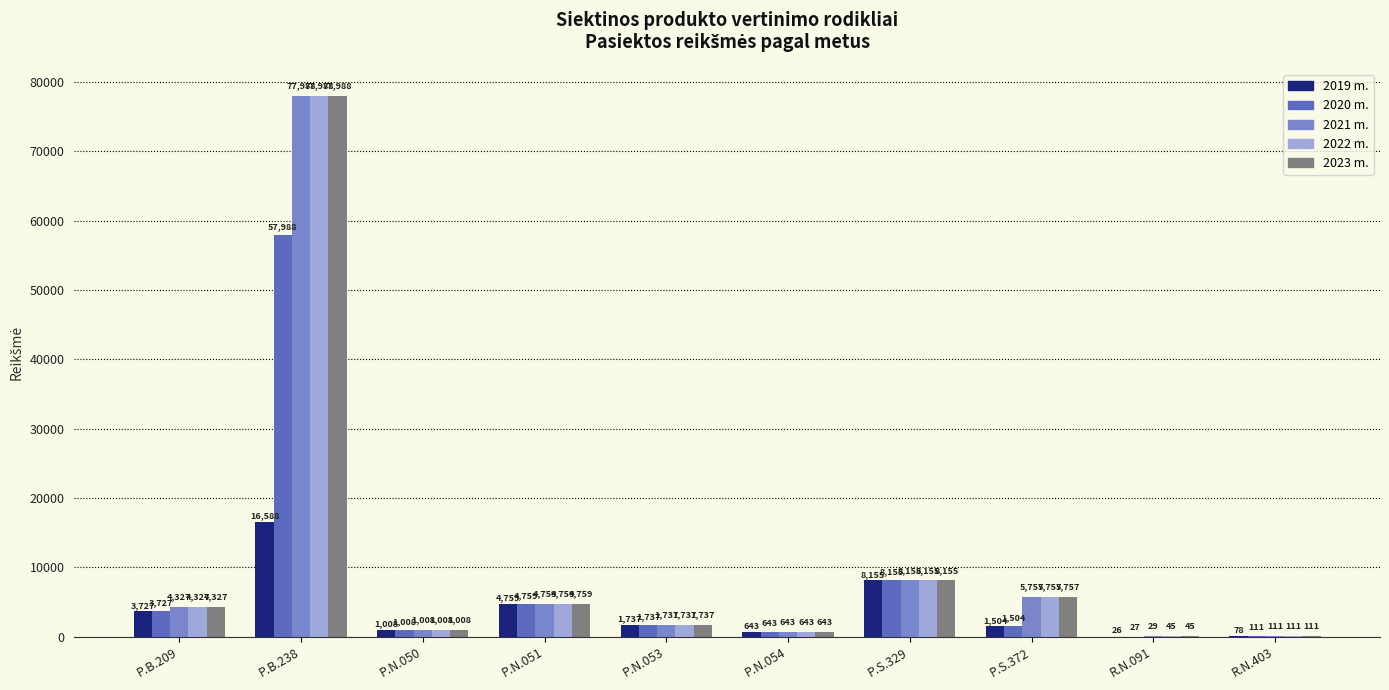

At which category does the chart reach its peak across all series?

P.B.238